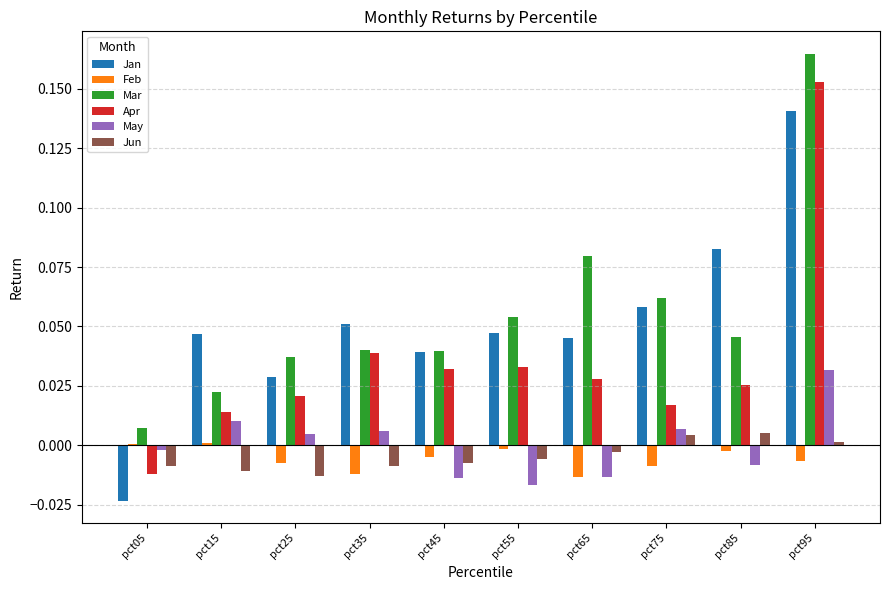

What is the total value across all series at pct25?

0.1